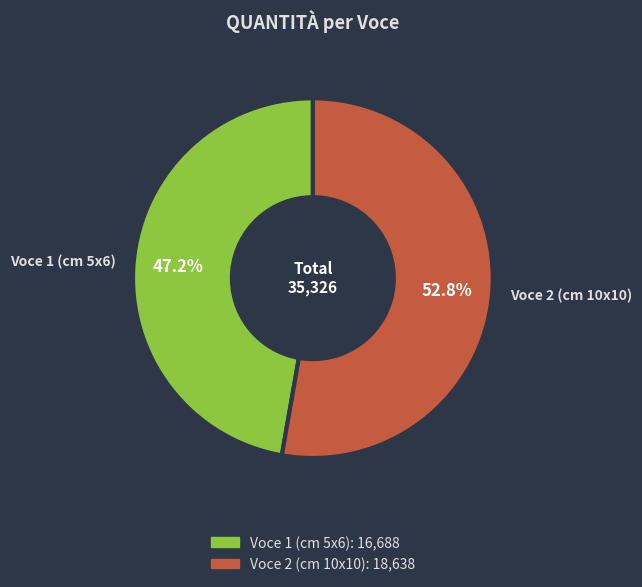

What is the largest slice in the pie chart?

Voce 2 (cm 10x10)